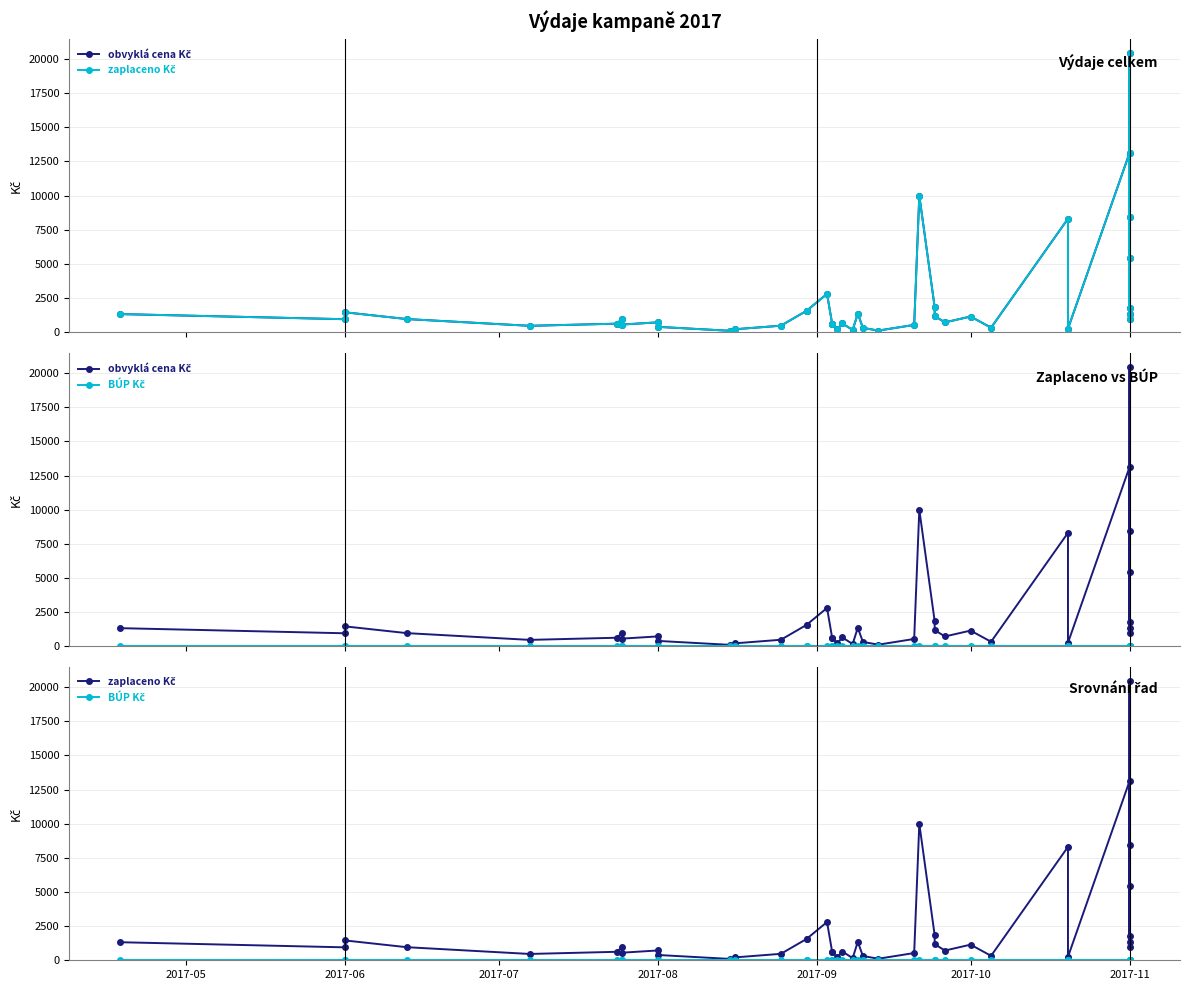

True or false: zaplaceno Kč and BÚP Kč intersect in this chart.

False